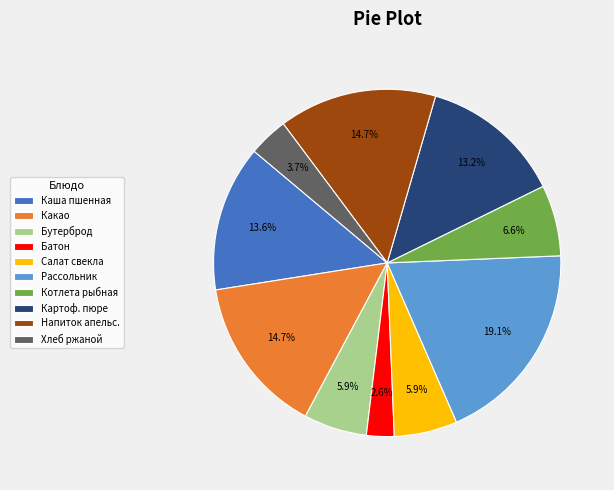

Which category has the biggest portion of the pie?

Рассольник